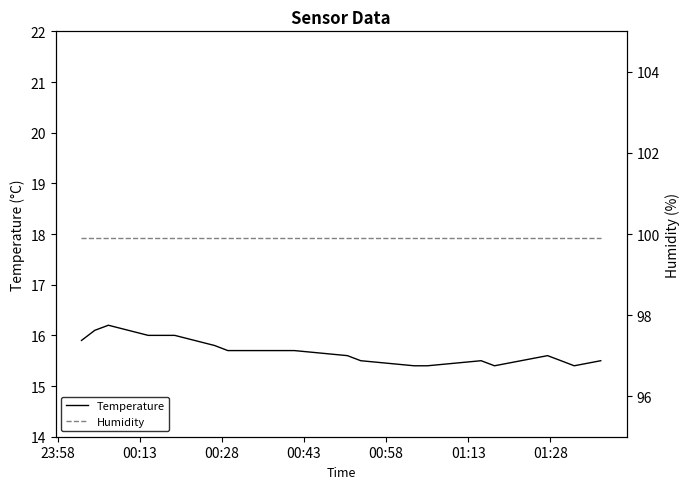

What is the lowest value of the Temperature series?

15.4